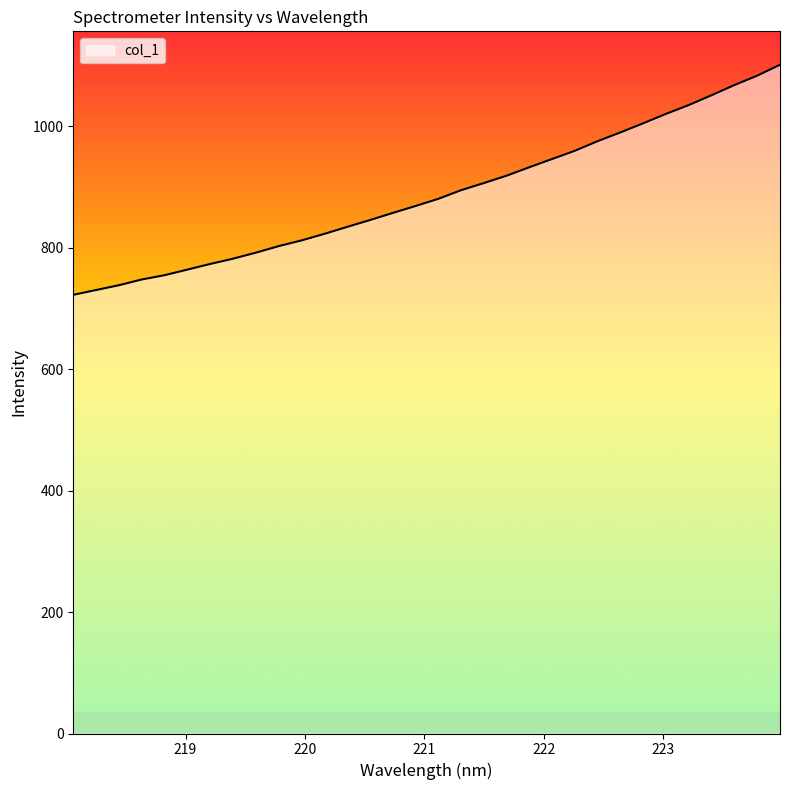

What is the maximum value shown in the chart?

1101.3